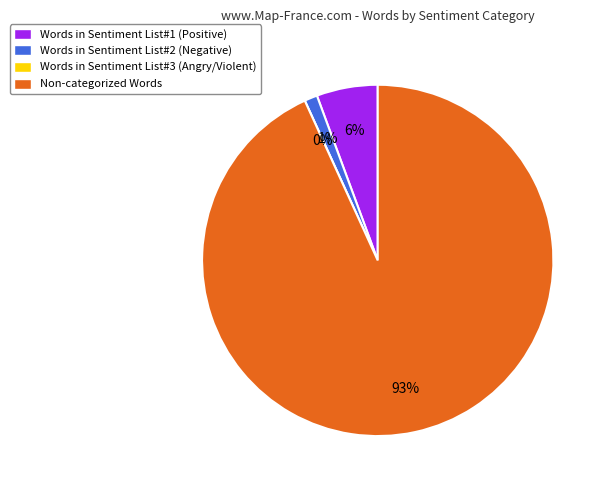

Is there any slice that represents more than half of the pie?

Yes